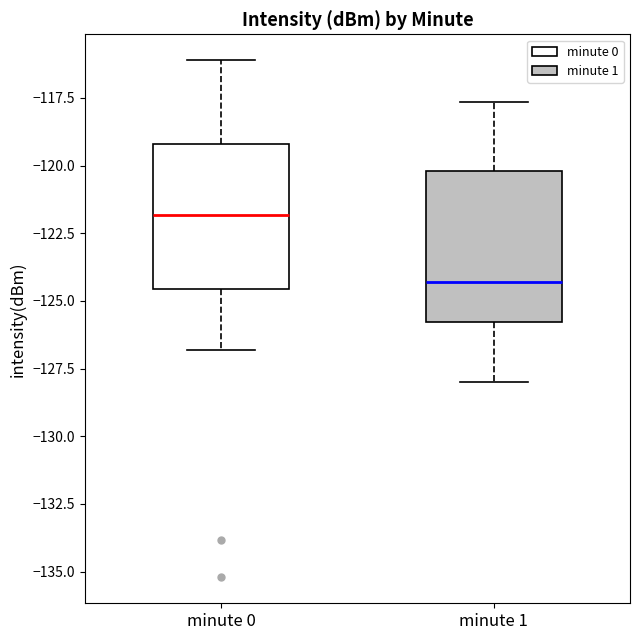

Where does the upper whisker of the box for minute 1 end on the y-axis? The values are not printed on the chart, so give them approximately, as read against the axis.

-117.5